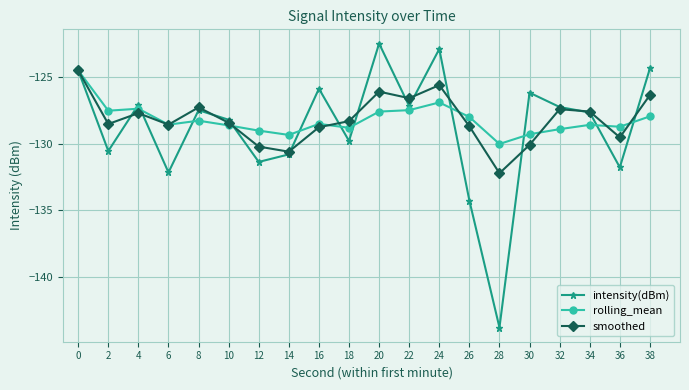

Rank the series at 12 from highest to lowest value.

rolling_mean, smoothed, intensity(dBm)